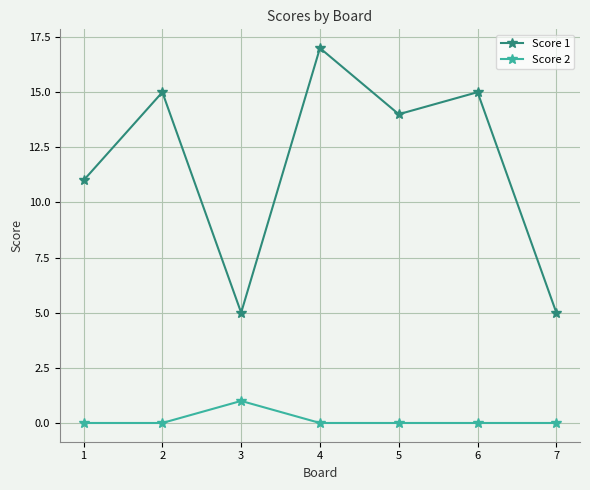

What are all the series names shown in the legend?

Score 1, Score 2